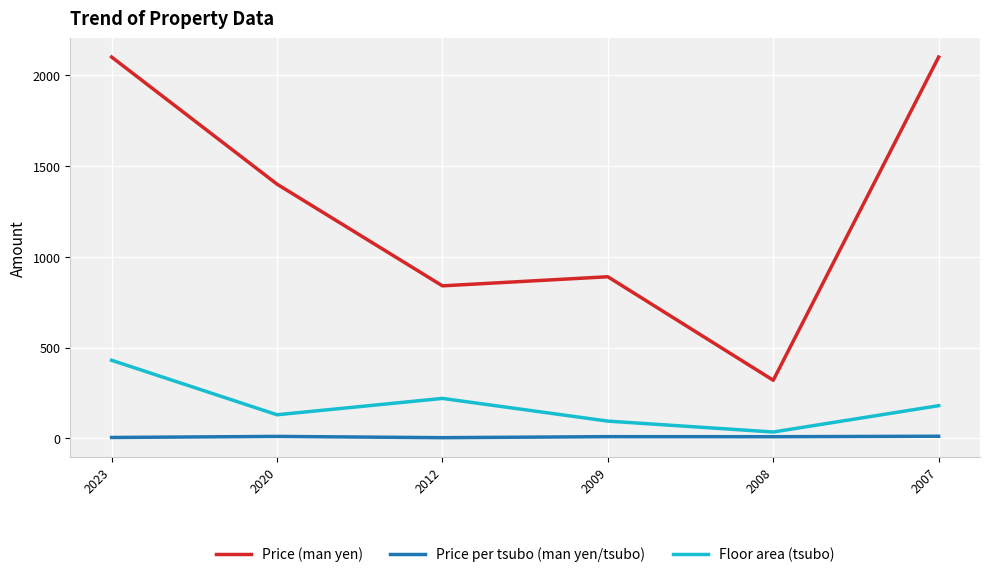

Is the value of Floor area (tsubo) at 2023 greater than the value of Price per tsubo (man yen/tsubo) at 2012?

Yes